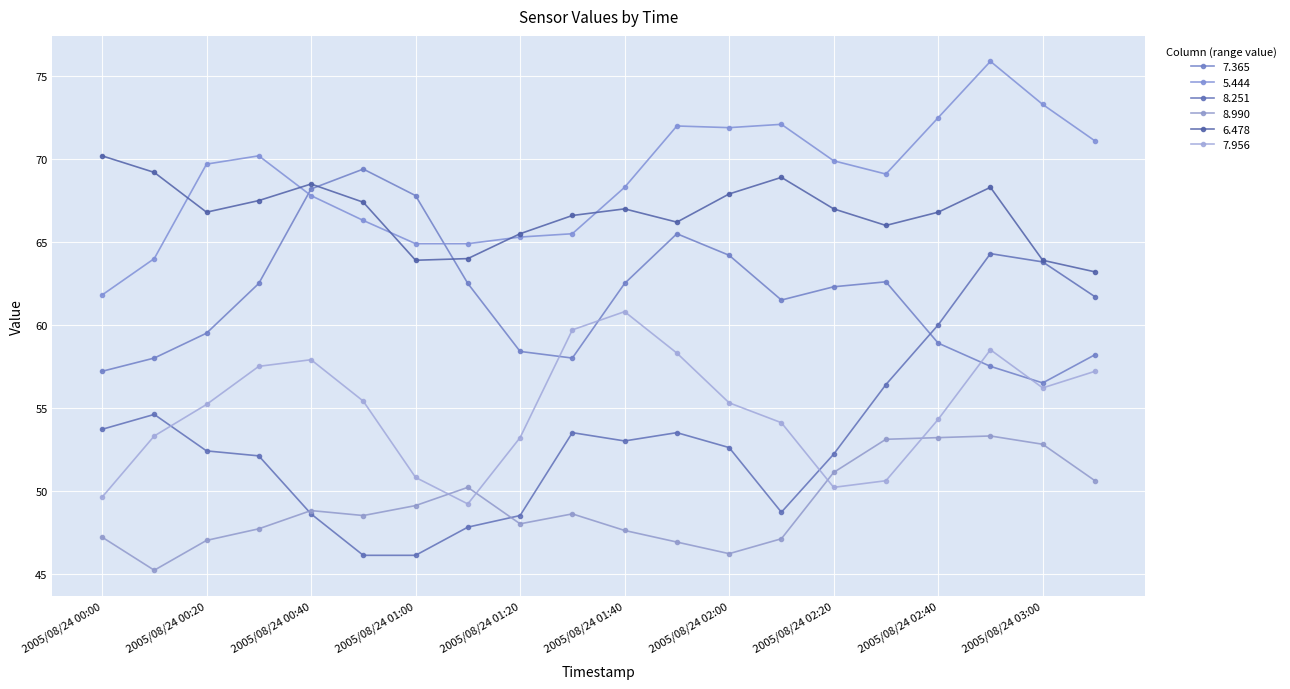

True or false: 7.956 and 5.444 cross at least once.

False